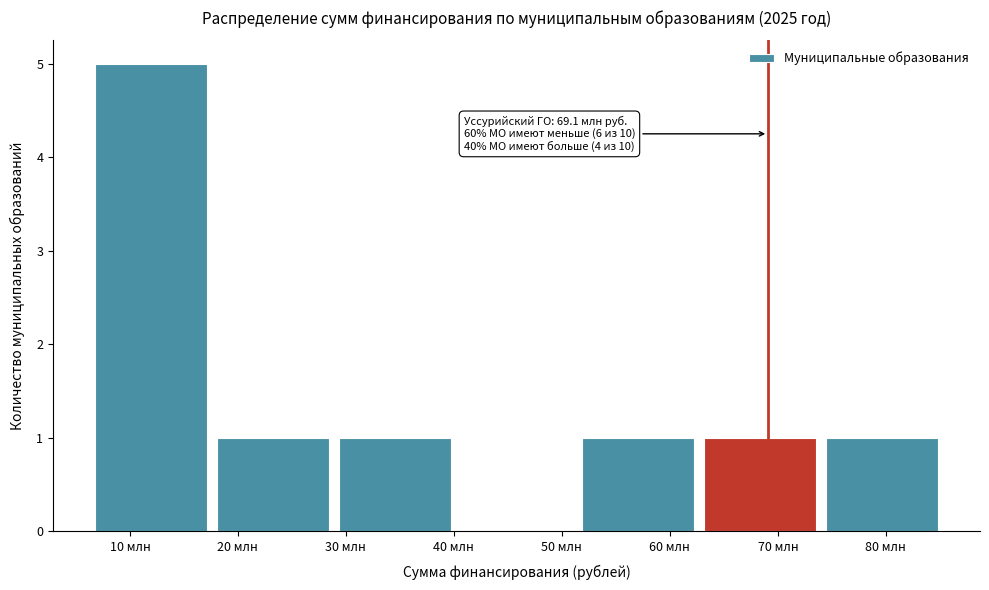

Reading left to right, list all the values displayed in this chart.

10 млн=5	20 млн=1	30 млн=1	50 млн=0	60 млн=1	70 млн=1	80 млн=1